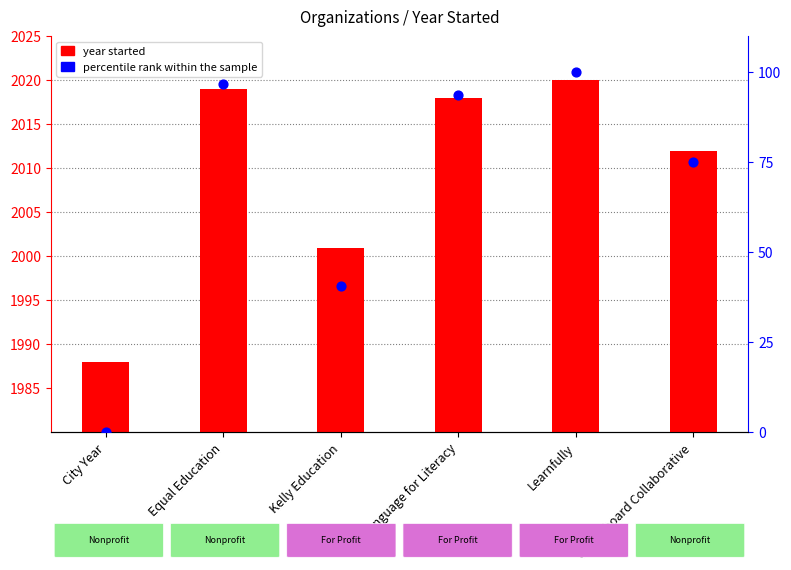

Which series contains the lowest Y value?

percentile rank within the sample